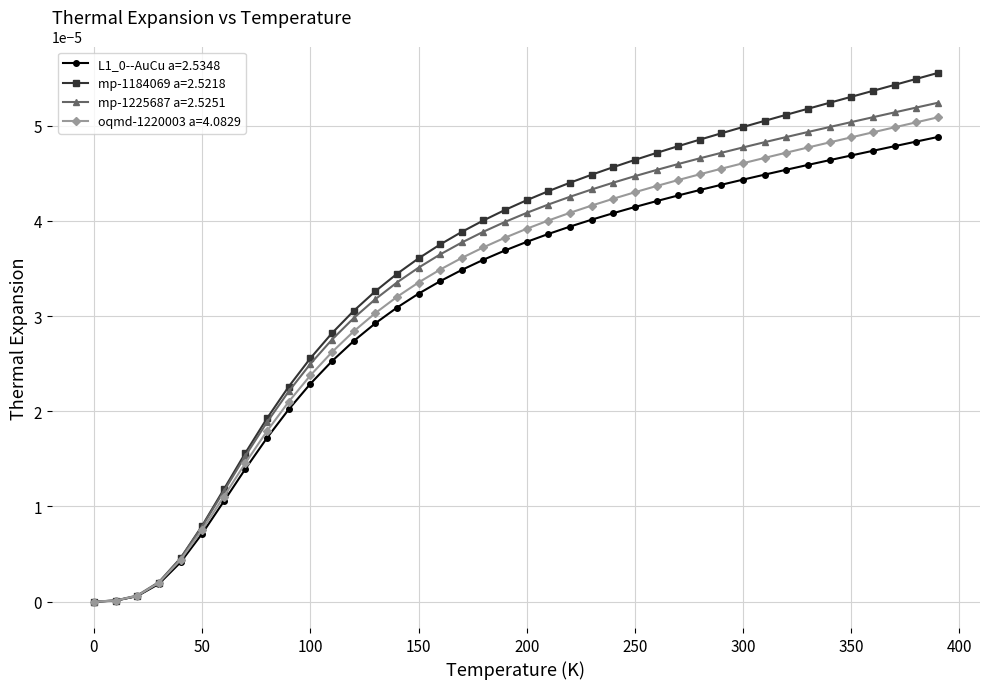

How many series are shown in this chart?

4